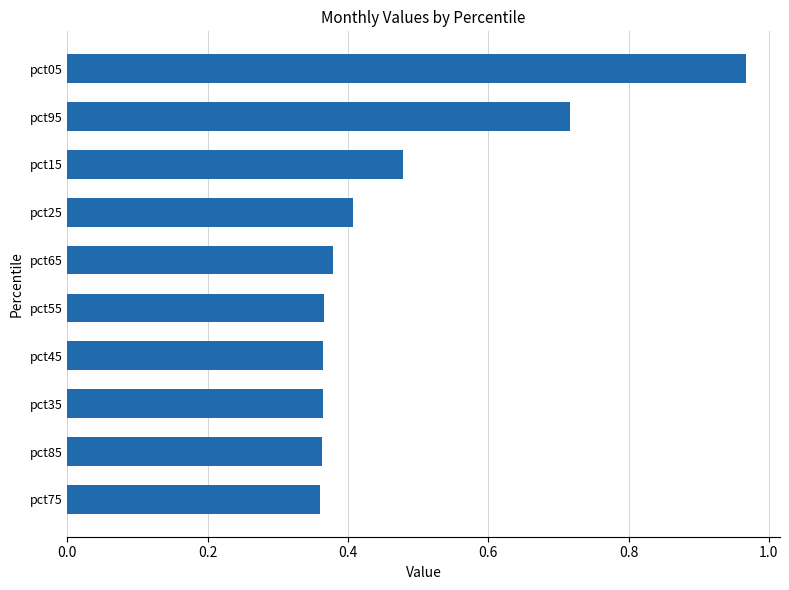

What is the label of the 7th bar from the bottom?

pct25